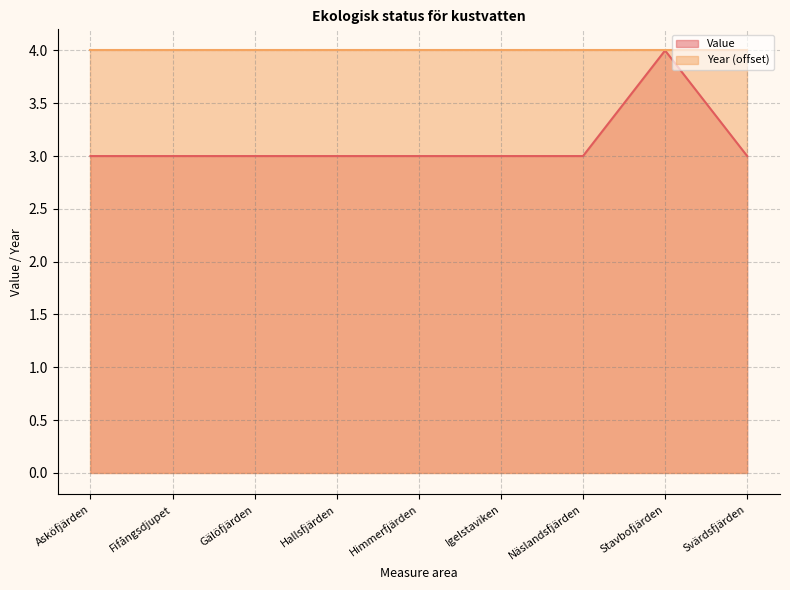

What is the value of the 9th point from the left?

3